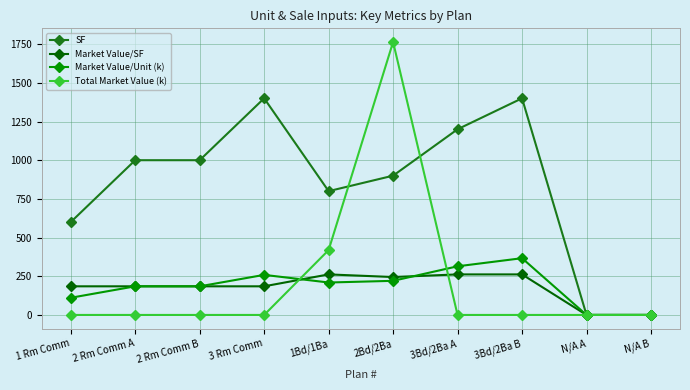

At which label does Market Value/Unit (k) first exceed 209?

3 Rm Comm